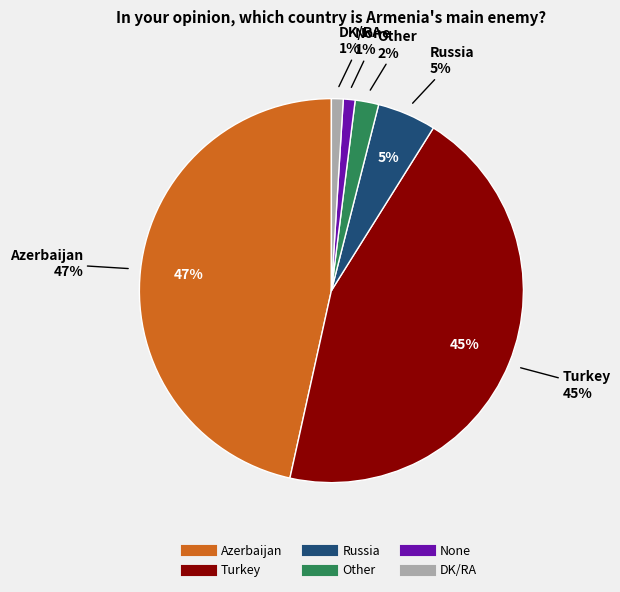

The None slice represents 1% of the pie. True or false?

True